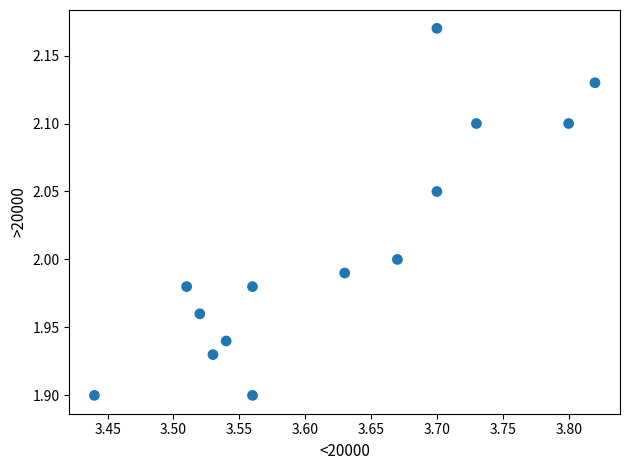

What is the range of Y values (max minus min)?

0.3